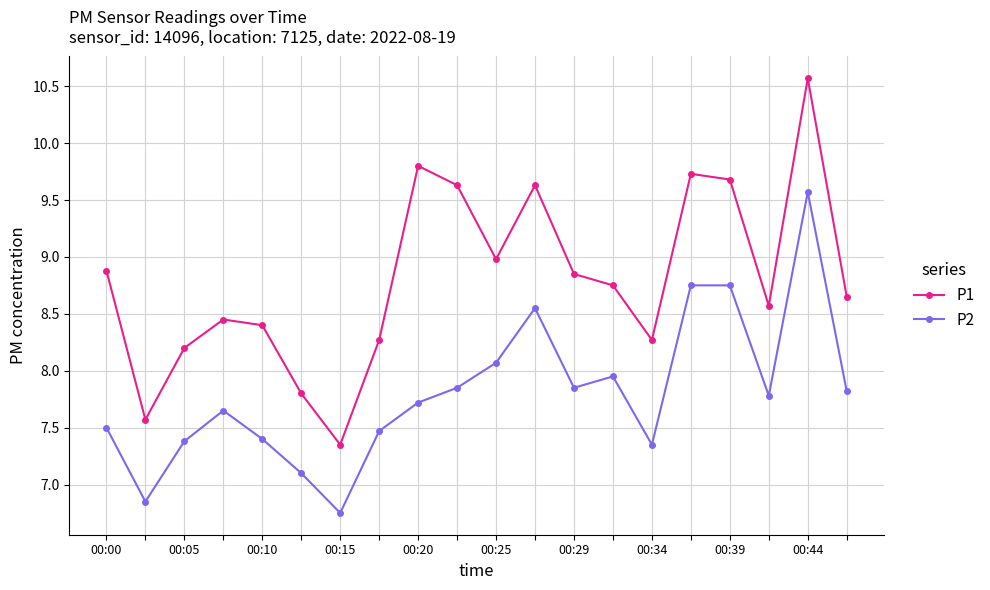

What is the difference between the second highest and minimum values in the P2 series?

2.0